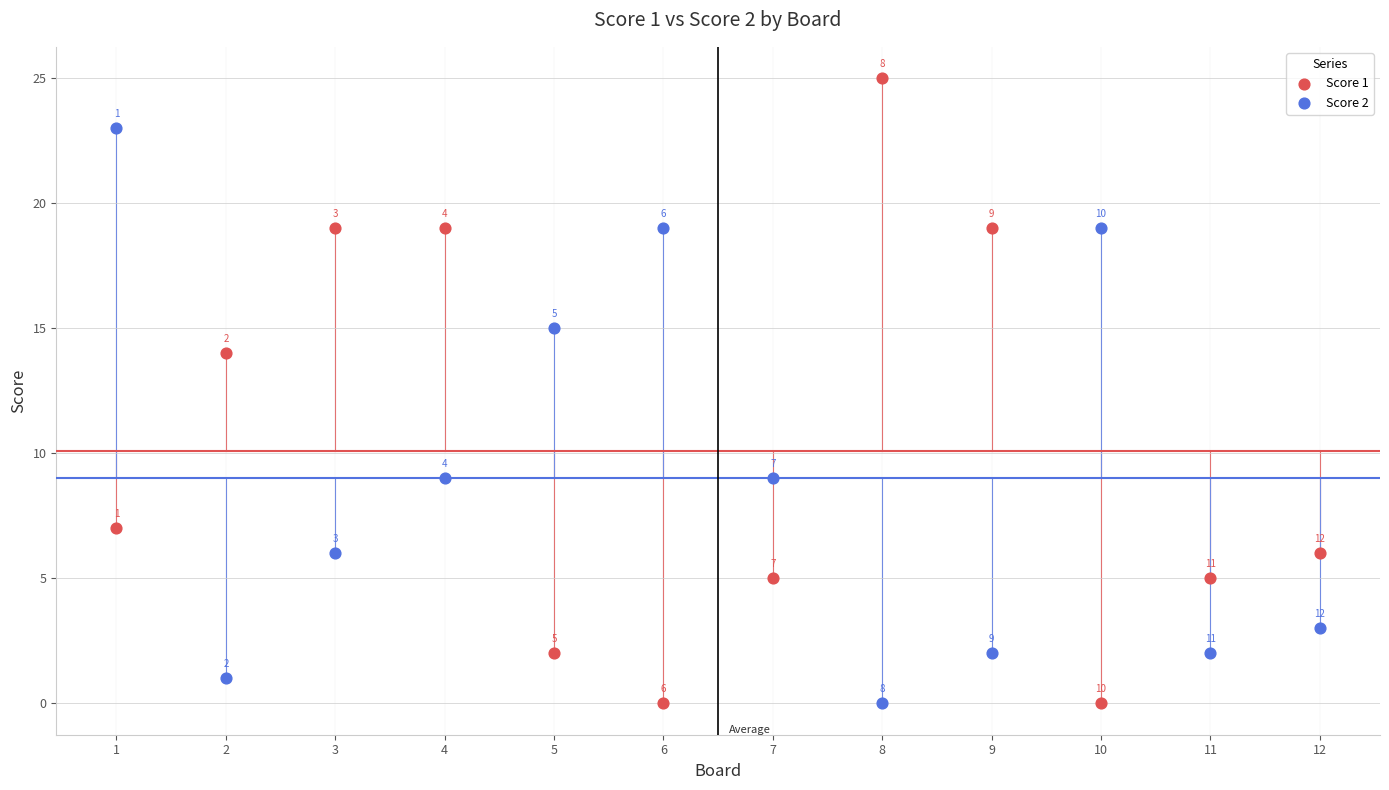

In the Score 1 series, what Y value is closest to 12?

14